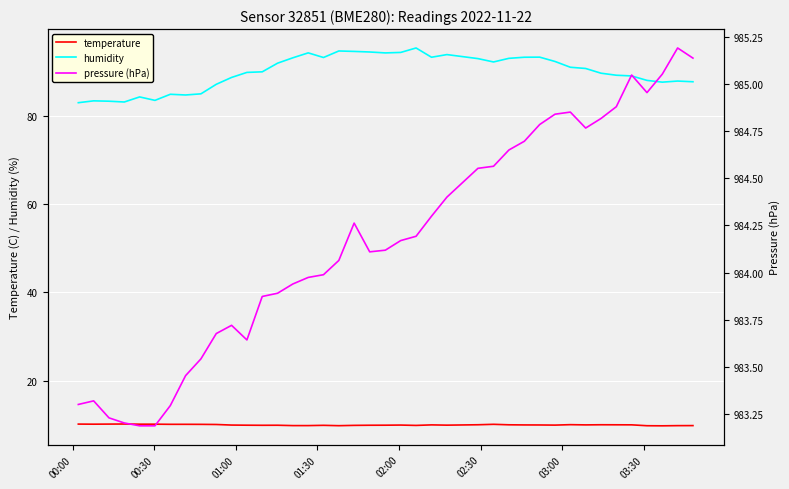

What is the maximum value for pressure (hPa)?

985.2